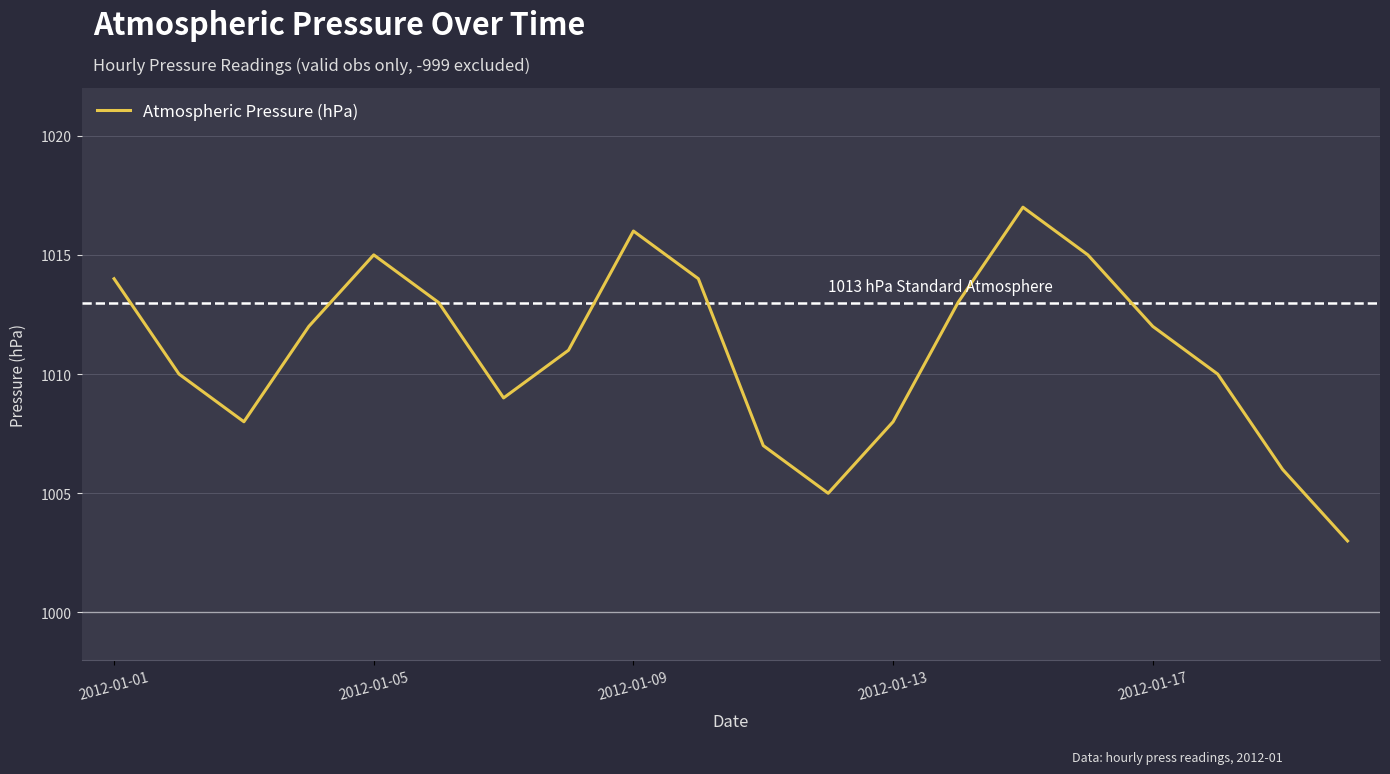

What is the smallest value displayed?

1003